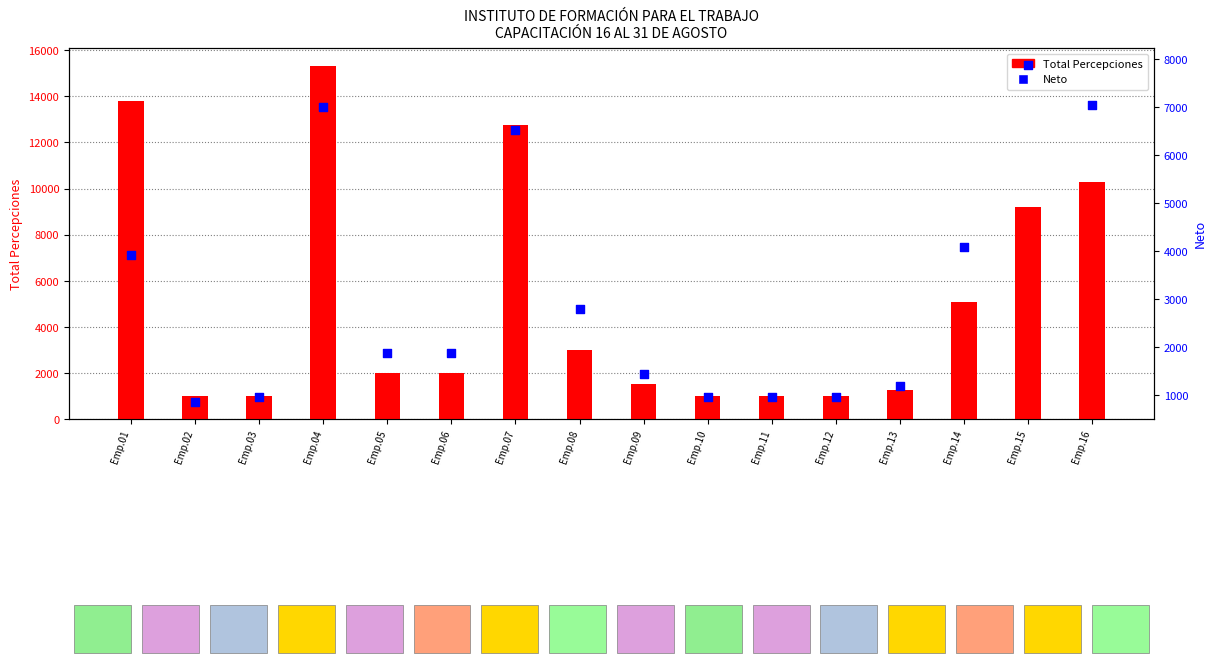

Which series contains the highest Y value?

Total Percepciones